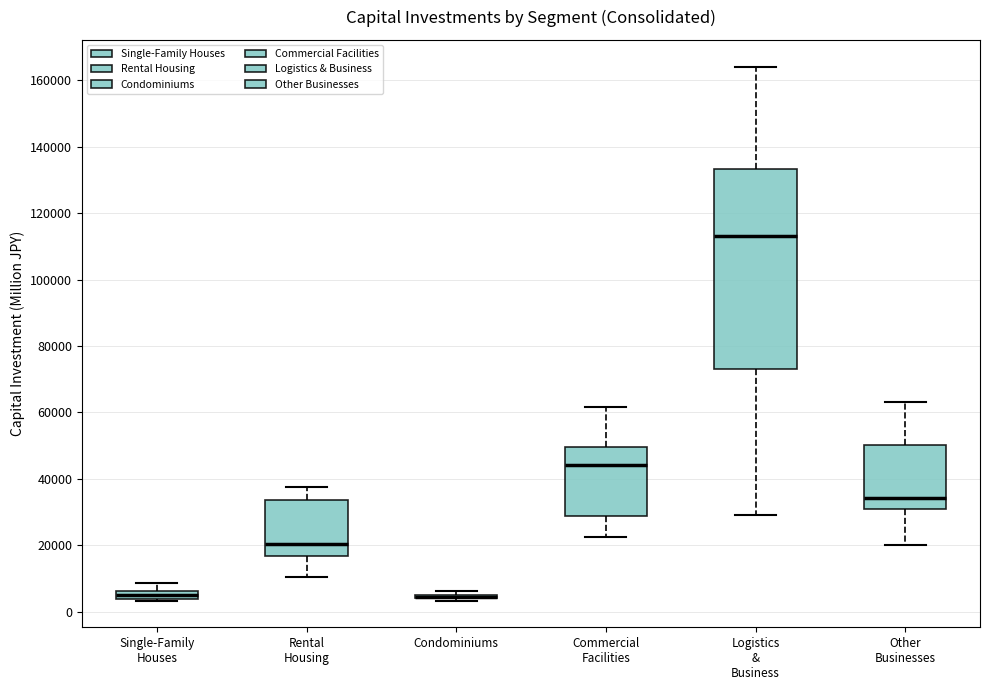

Comparing the boxes themselves (not the whiskers), which one is the tallest?

Logistics & Business